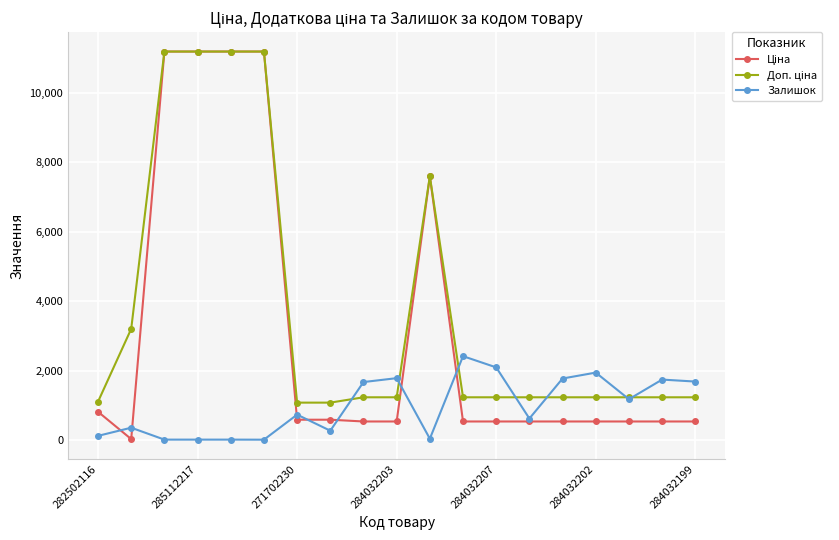

True or false: Залишок has more than 0 interior local peaks.

True